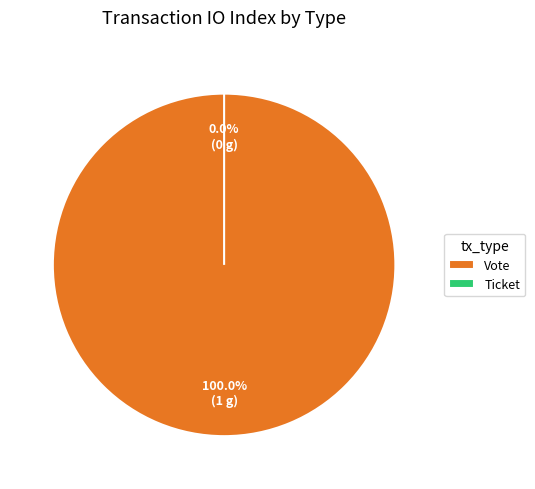

Which slice is the largest?

Vote